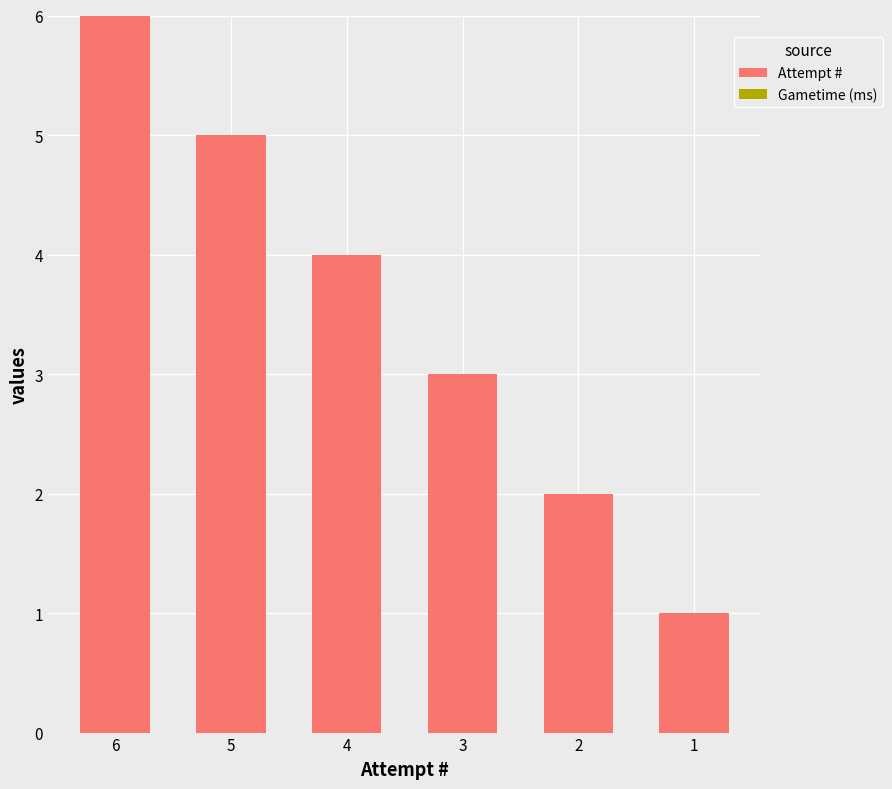

Is it true that the value at 1 is 1?

True